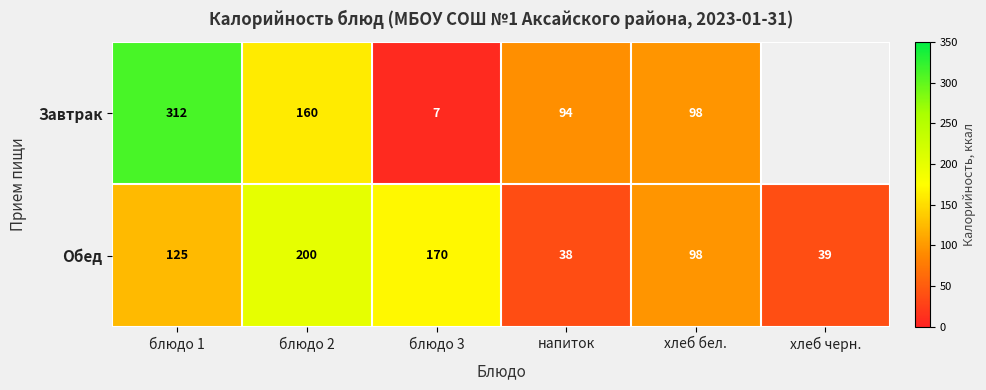

Read the Обед value at блюдо 2, to the nearest 50.

200